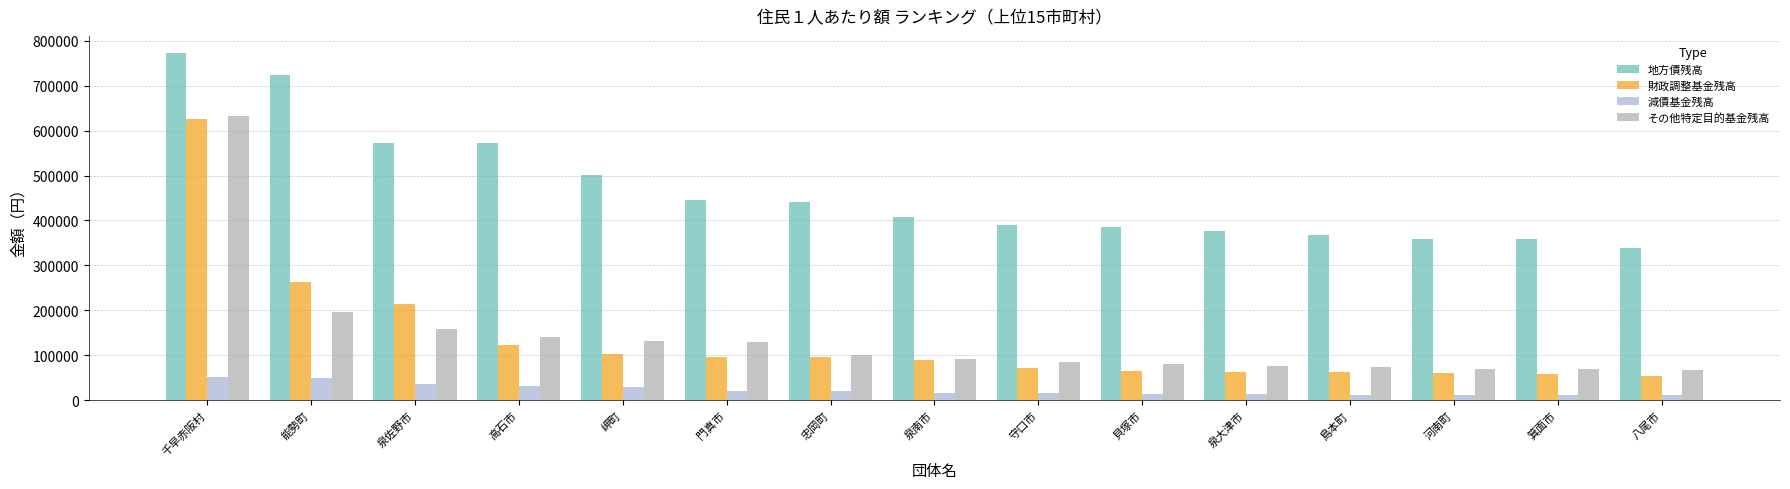

What is the label of the 14th bar from the right?

能勢町